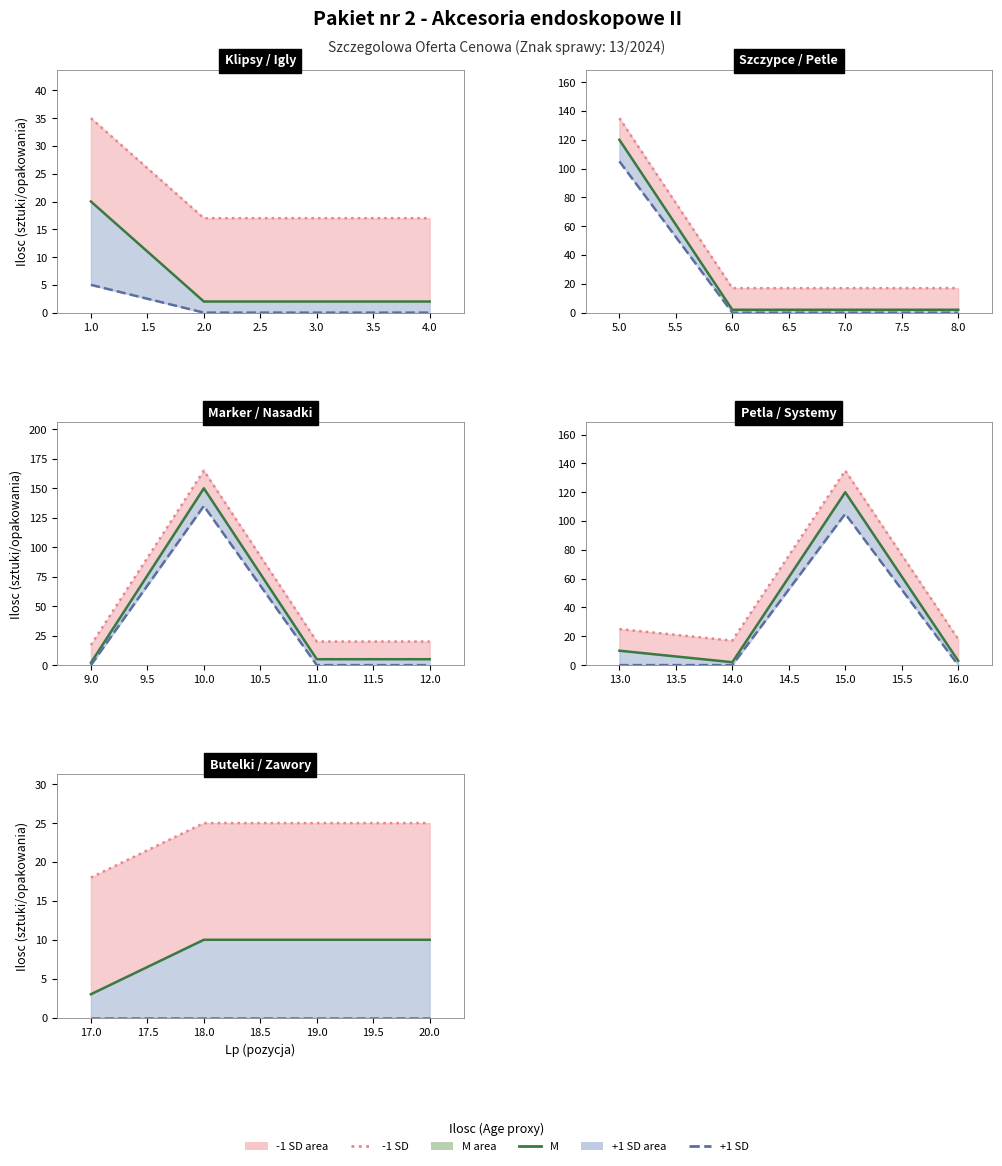

Rank the series by their average value, from highest to lowest.

-1 SD line, M, +1 SD line